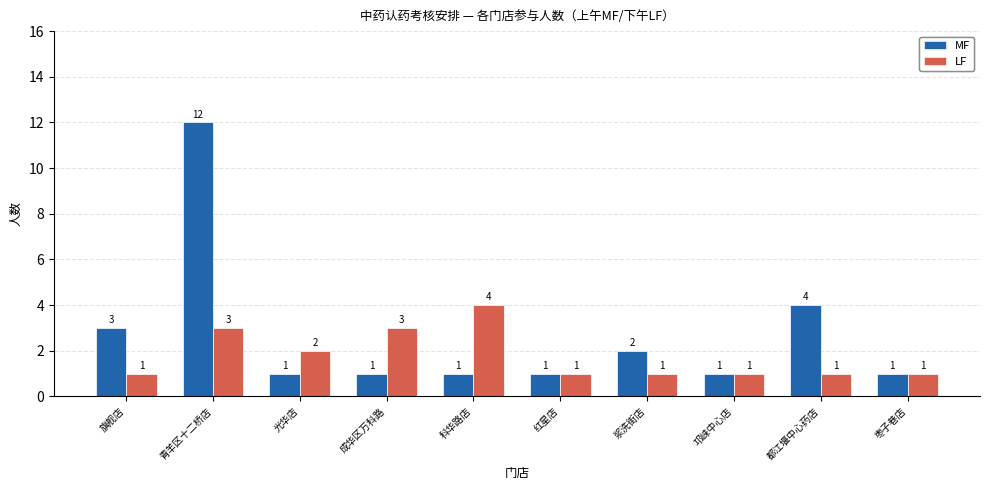

What is the total value across all series at 浆洗街店?

3